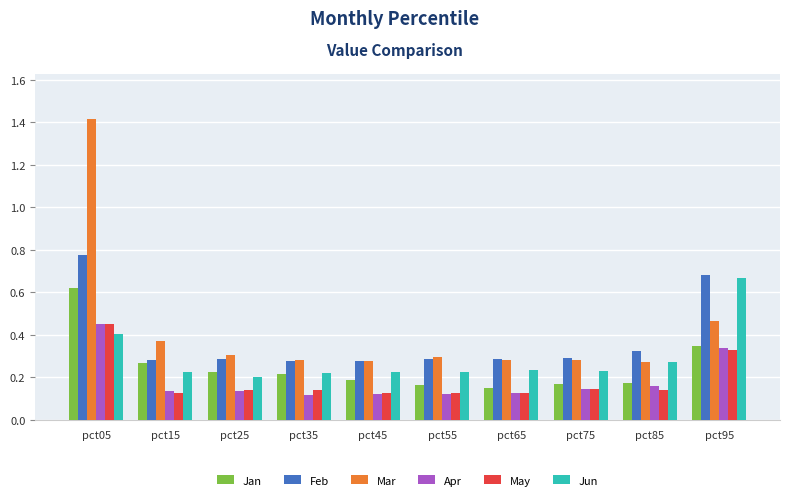

At which label does Feb reach its peak?

pct05